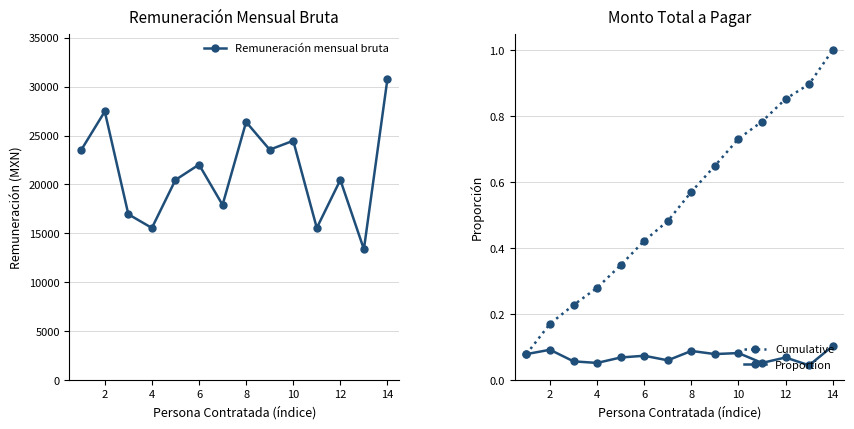

What is the difference between the maximum and second lowest values in the Proportion series?

0.1